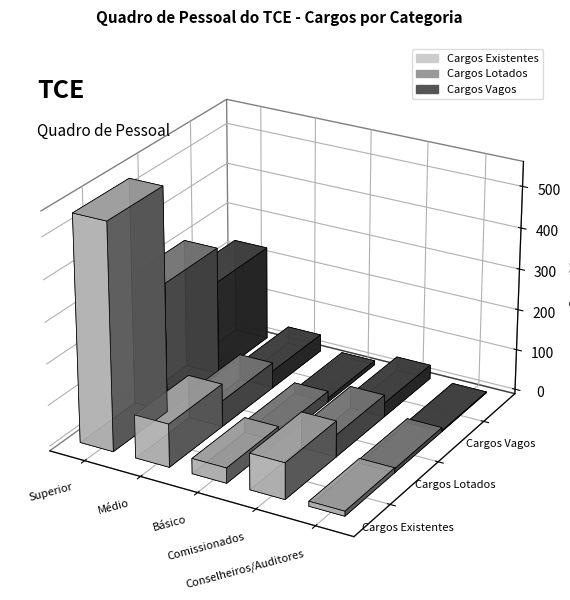

Between Superior and Médio, which series saw the biggest shift?

Cargos Existentes